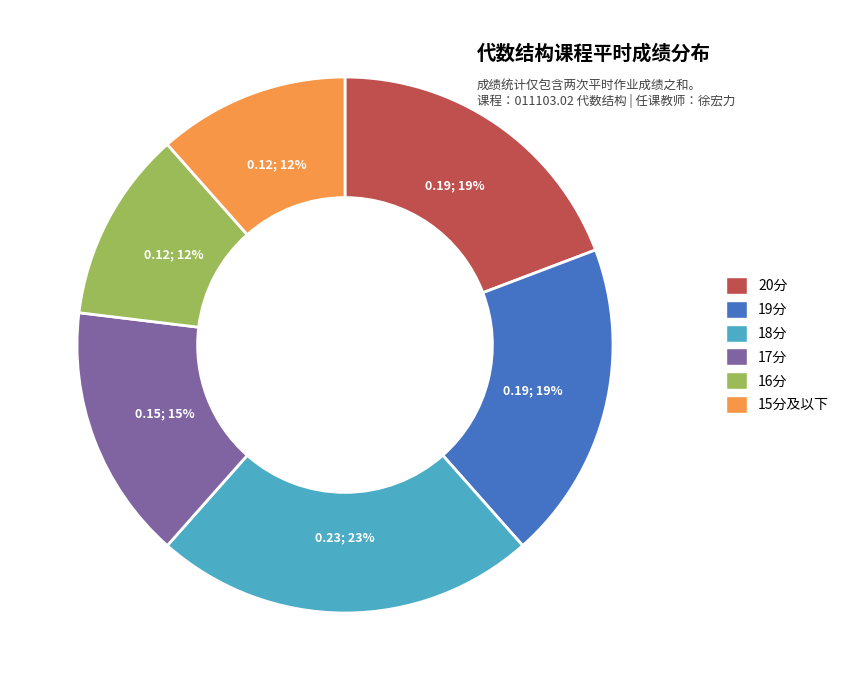

What is the ratio of the value at 15分及以下 to the value at 17分?

0.8